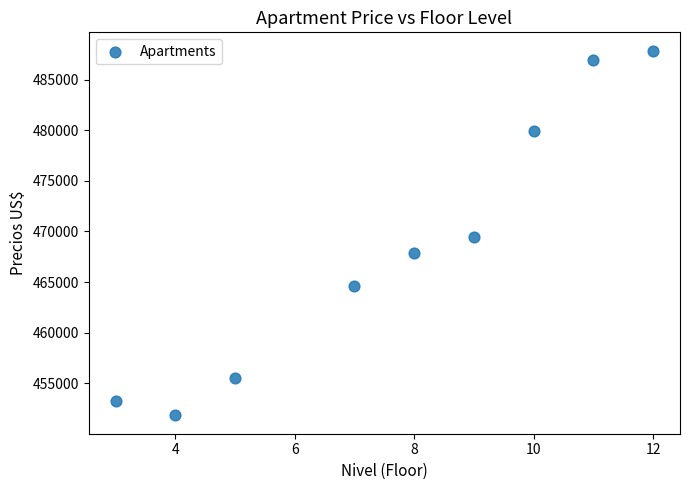

What is the average Y value?

468589